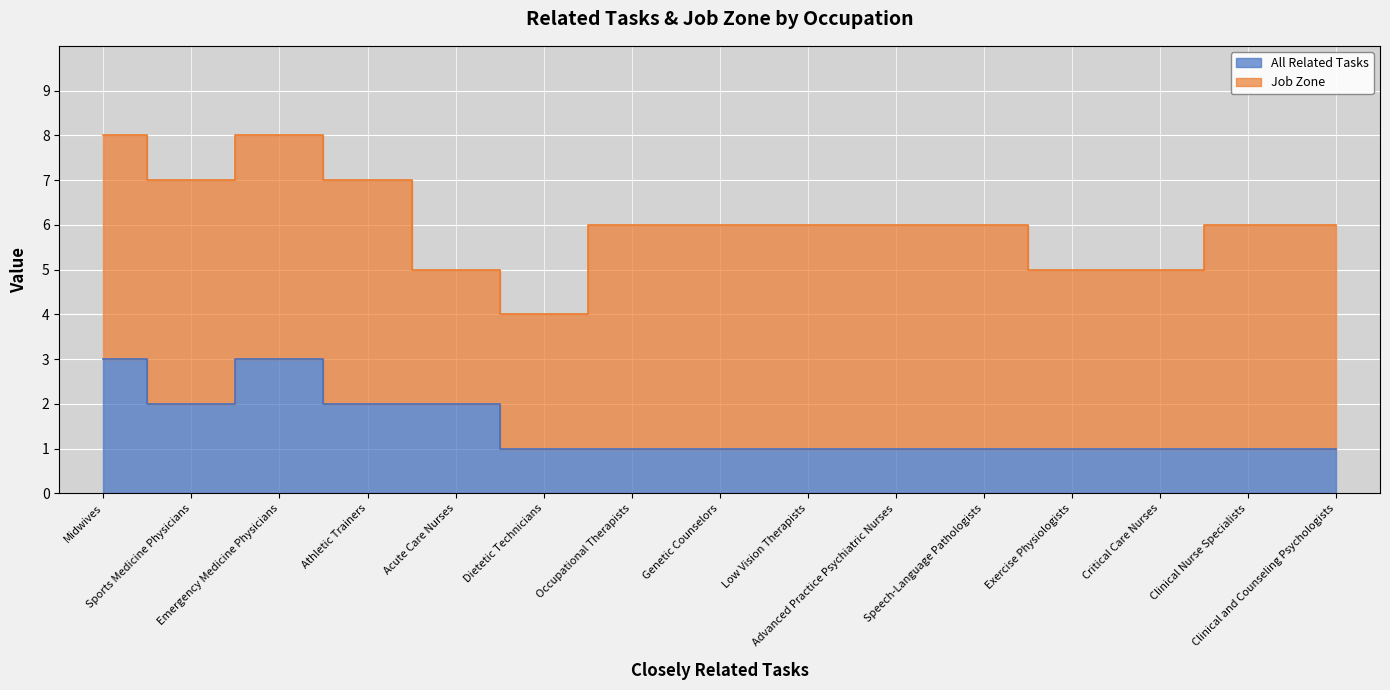

Approximately how many times larger is the value at Acute Care Nurses compared to Speech-Language Pathologists?

2.0